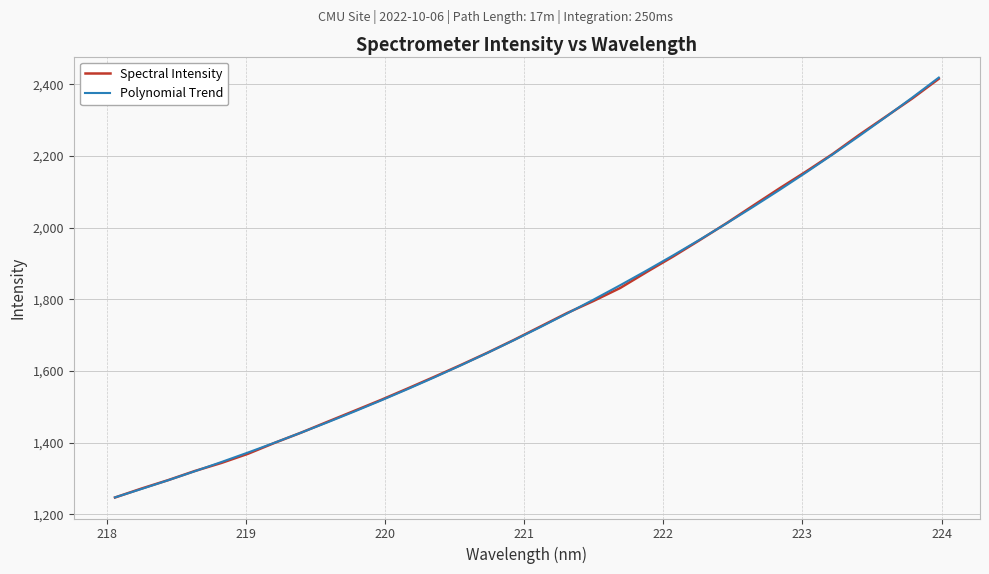

Which series has the largest range (max minus min)?

Polynomial Trend